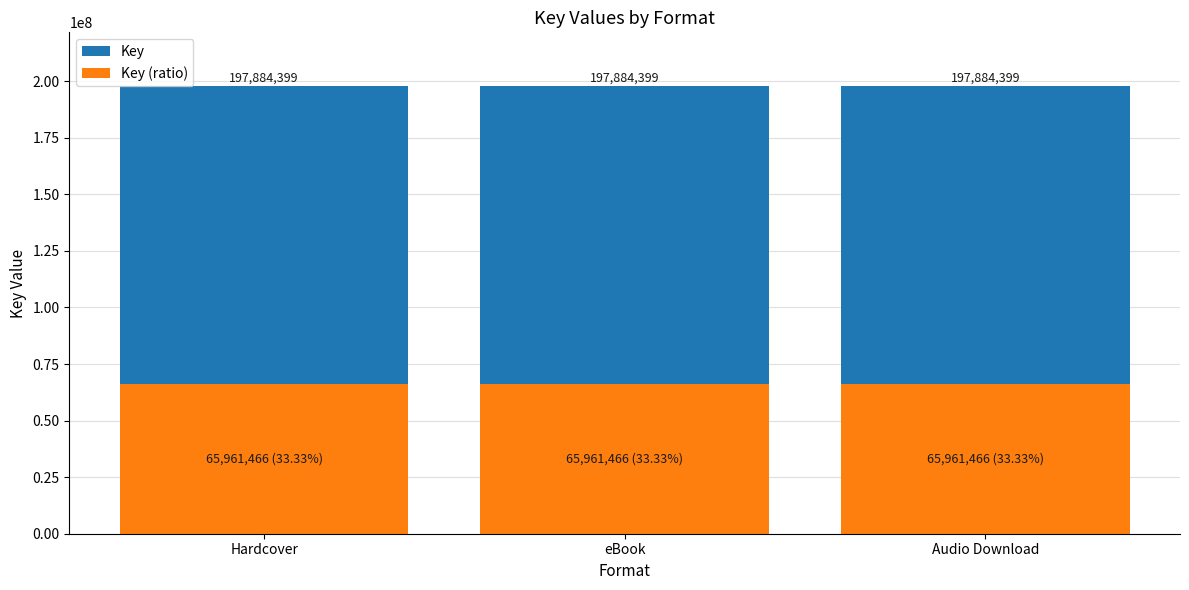

What is the sum of the Key values at eBook and Audio Download?

395768798.0